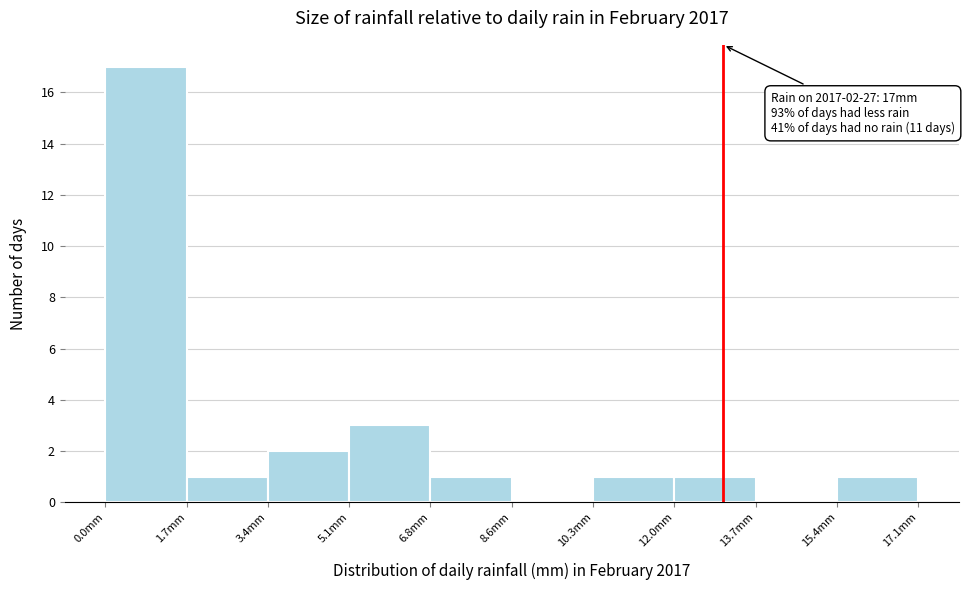

Over which range of the x-axis is the bar tallest?

0.0 to 1.8